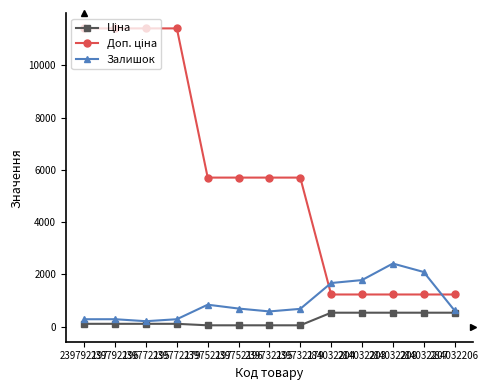

How many series are shown in this chart?

3